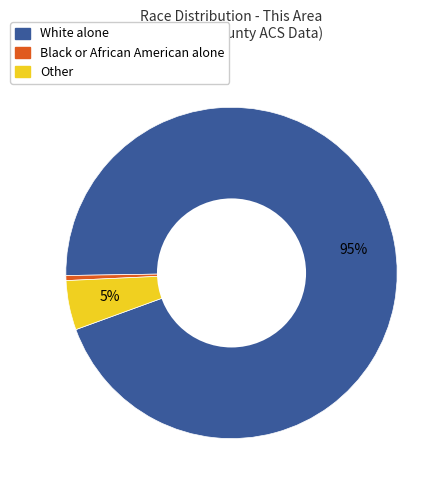

Do Black or African American alone and Other together represent more than half of the pie?

No